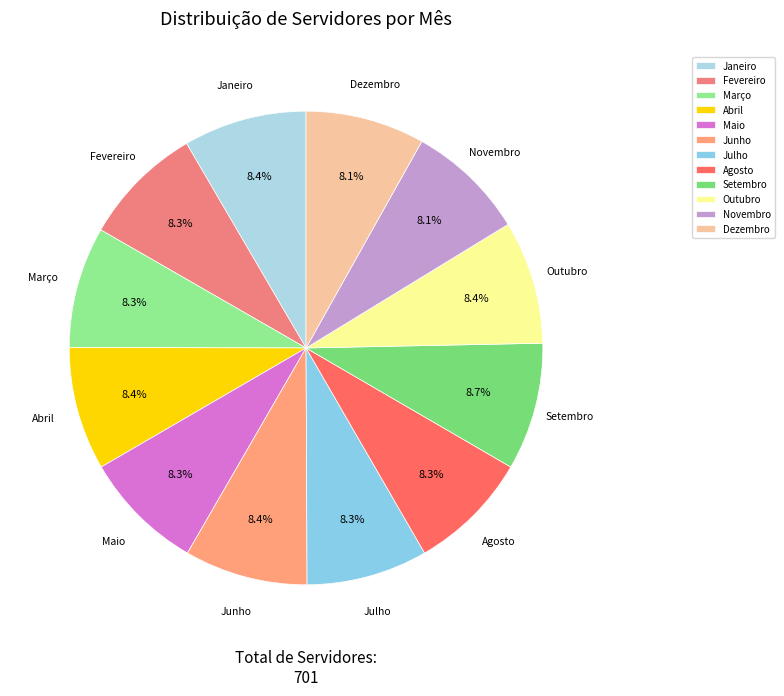

What is the total percentage of Outubro and Março?

16.7%